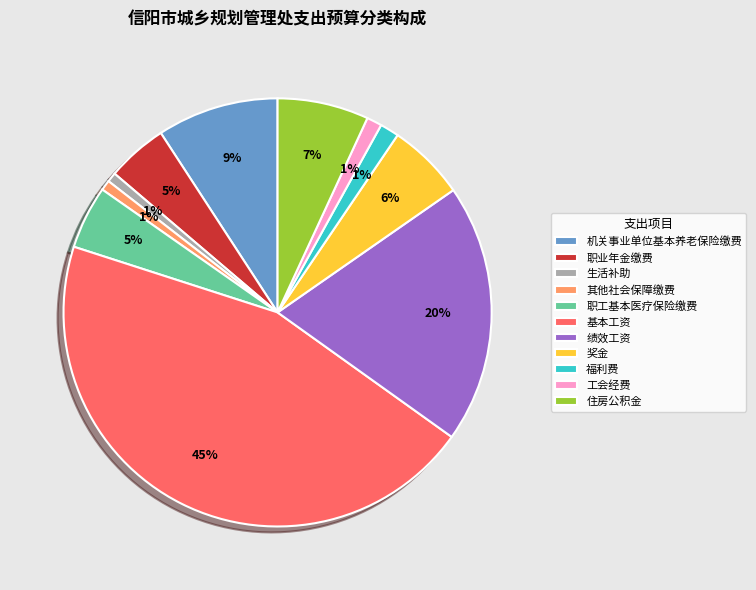

True or false: 福利费 accounts for 15% of the total.

False